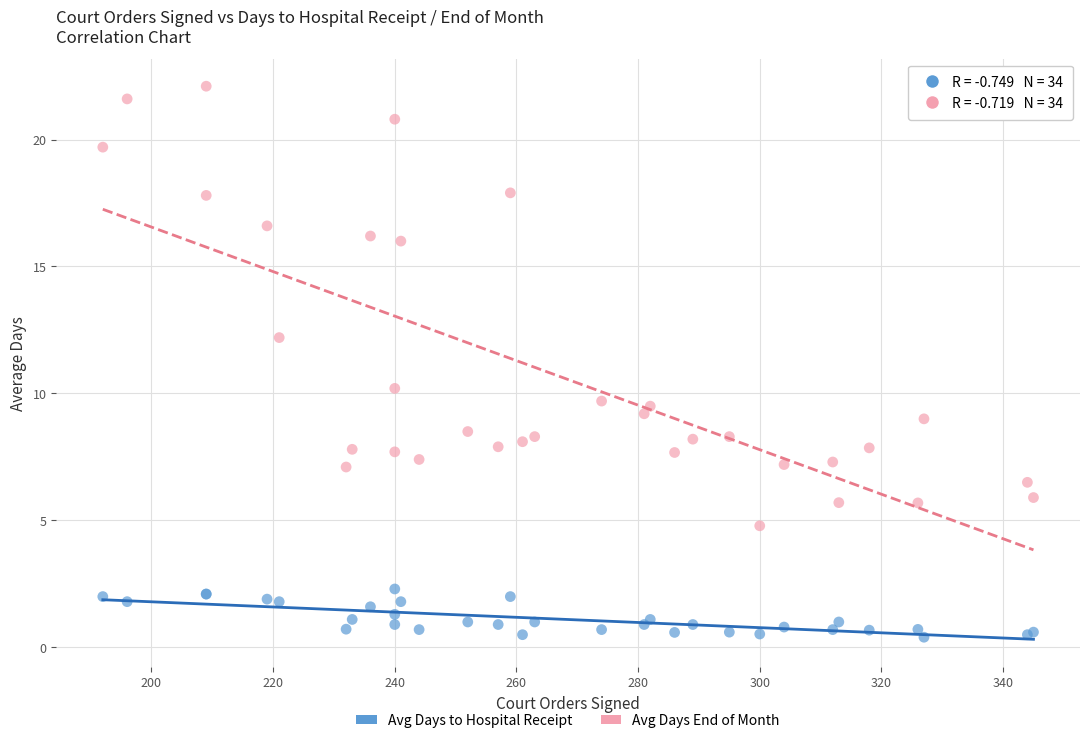

In the Avg Days End of Month series, what Y value is closest to 13?

12.2